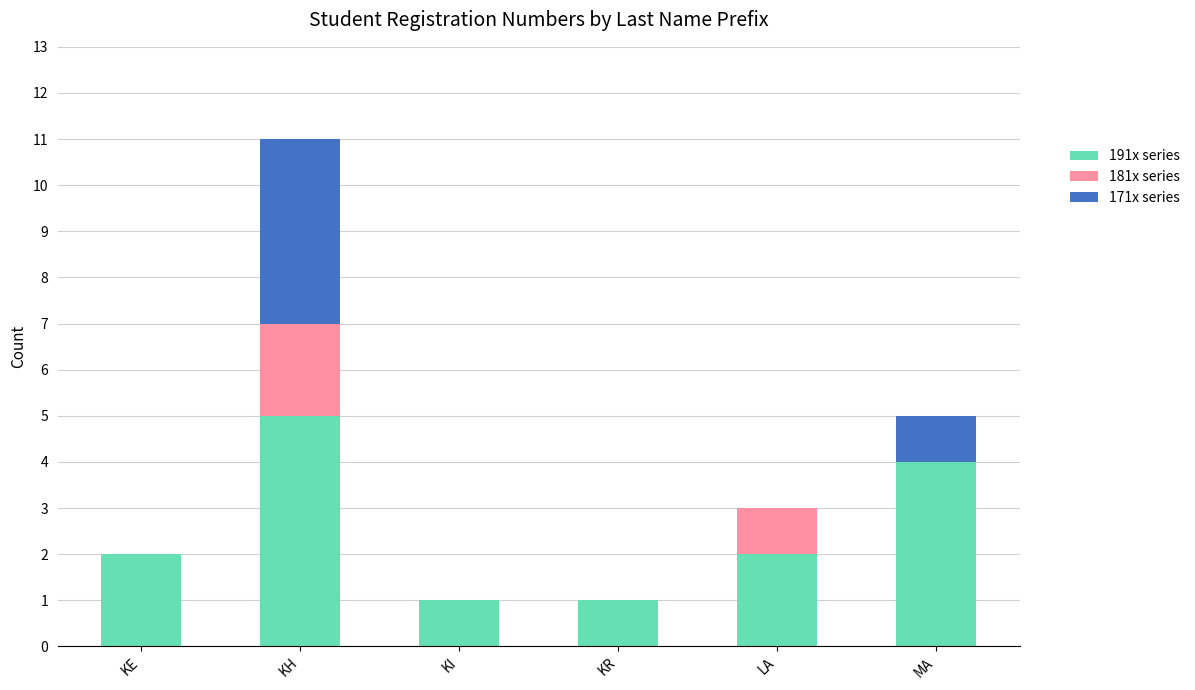

At which category is the sum across all series the highest?

KH